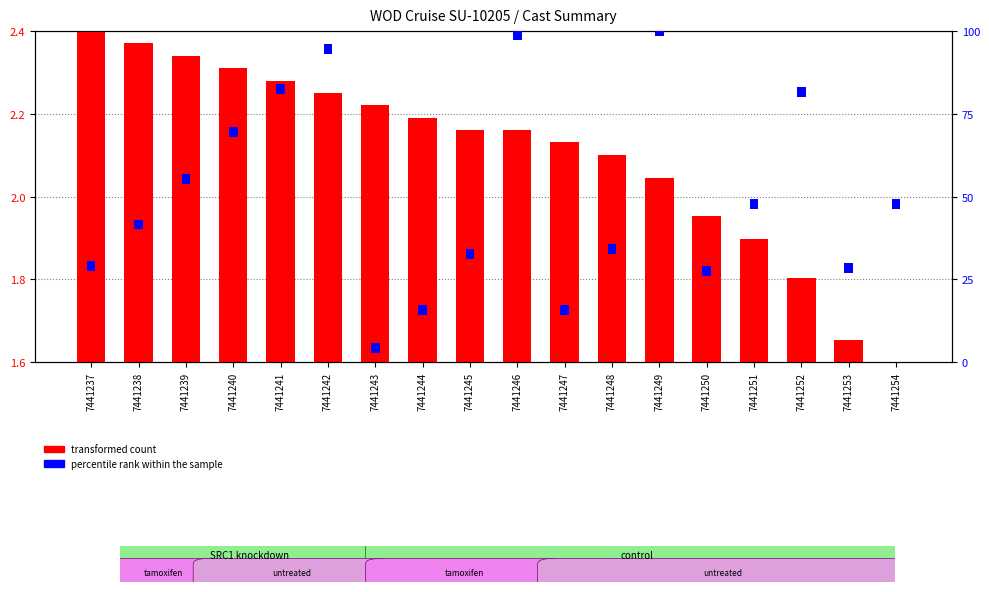

Which has a higher value, 7441250 or 7441240?

7441240